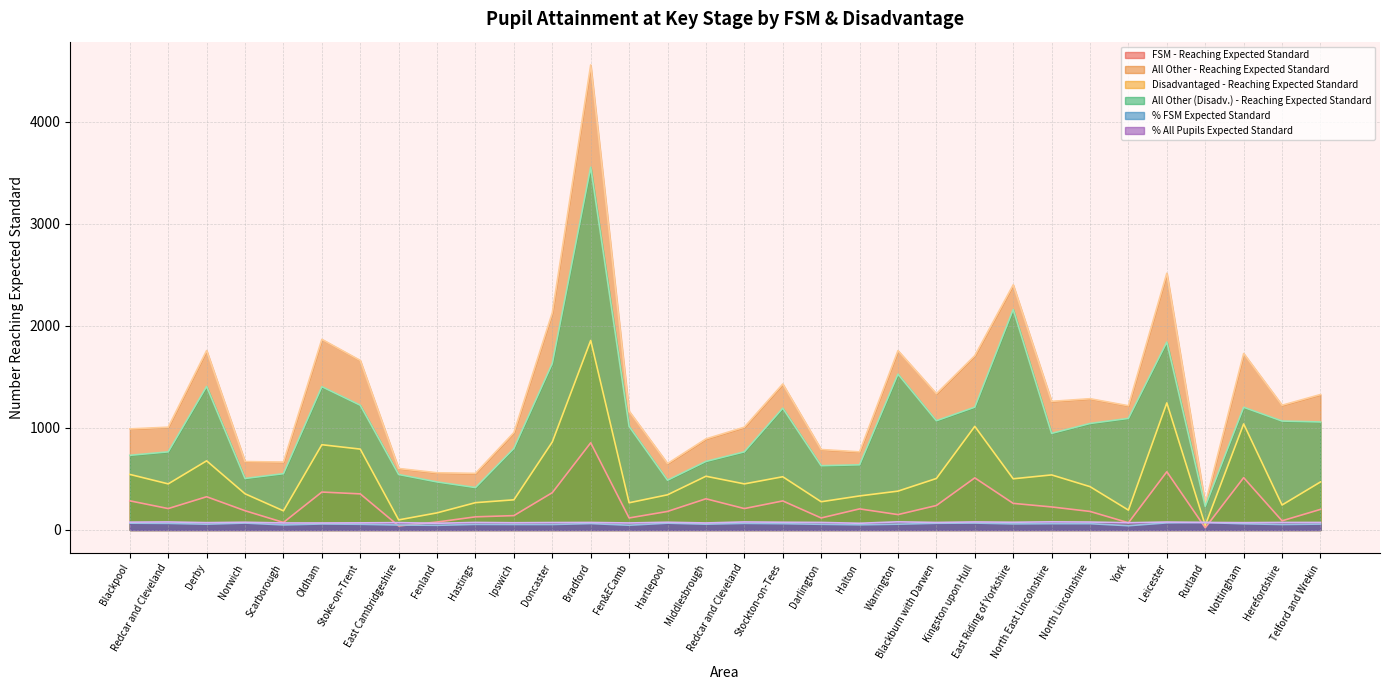

Which series has the widest spread of values?

All Other - Reaching Expected Standard